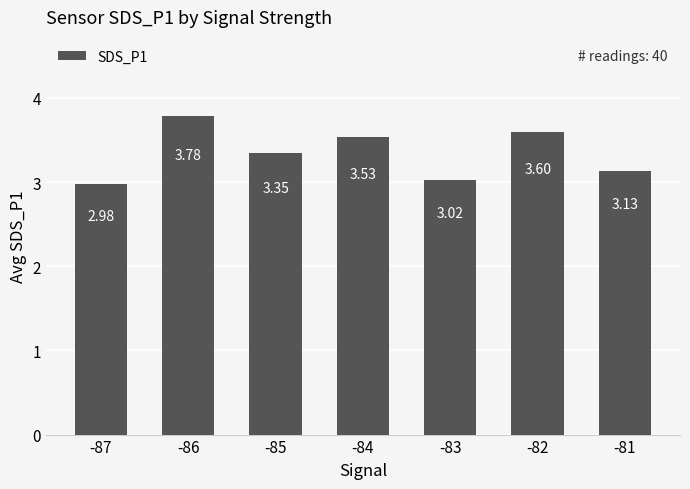

At which category does the chart reach its minimum across all series?

-87